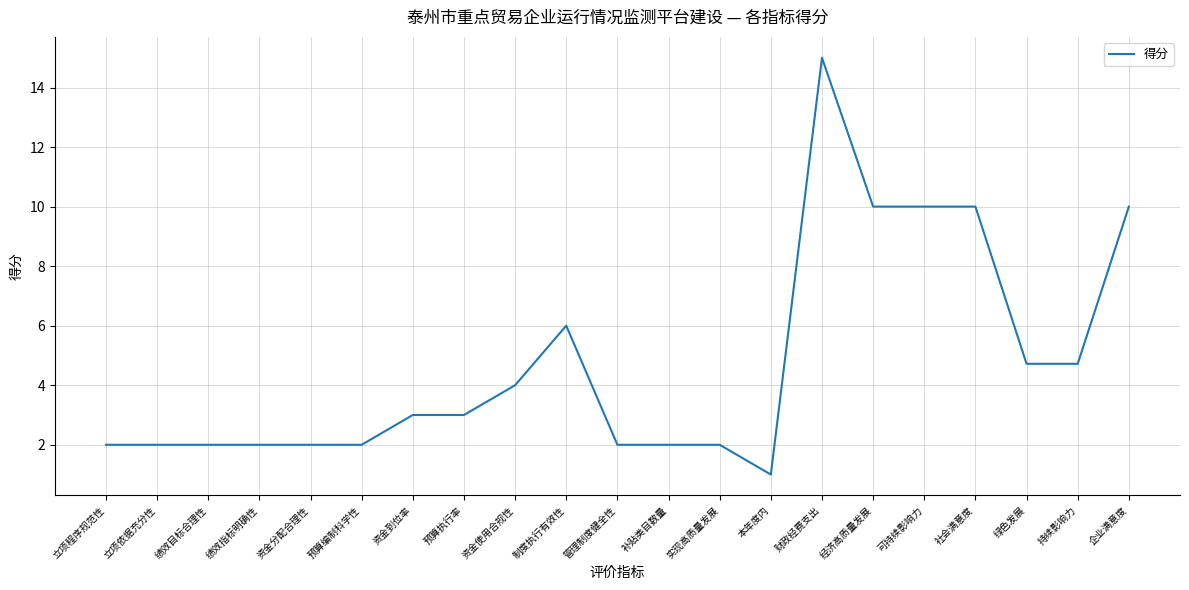

What position from the right is 绿色发展?

3